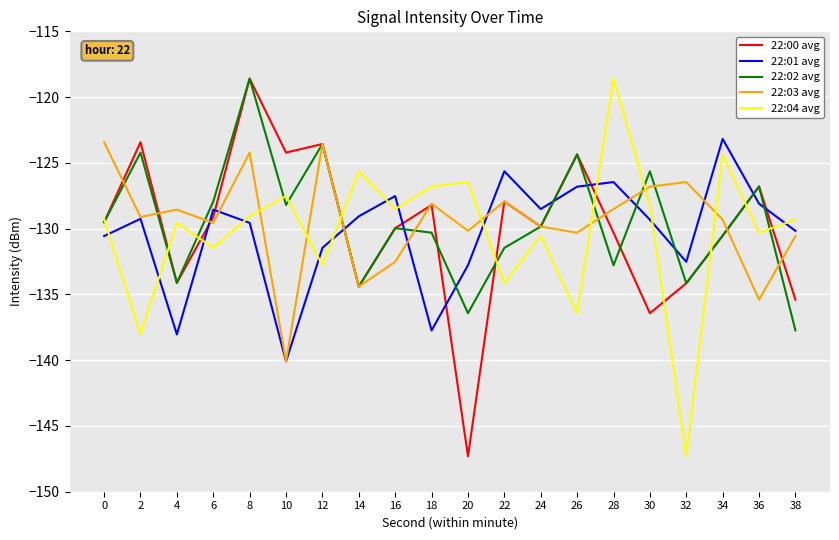

Which category has the lowest value in the 22:04 avg series?

32